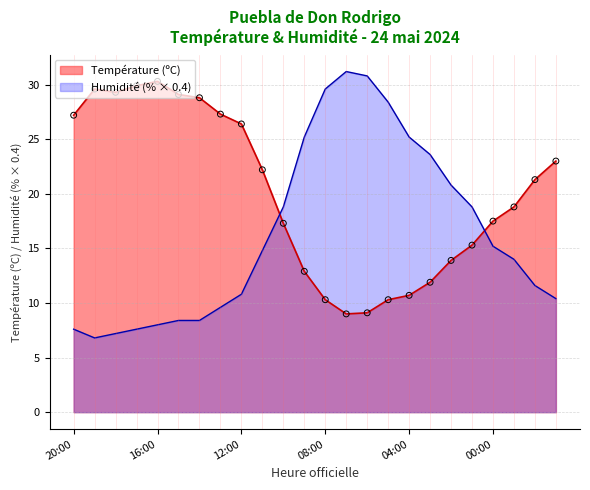

Which series reaches the minimum Y coordinate?

Humidité (%)